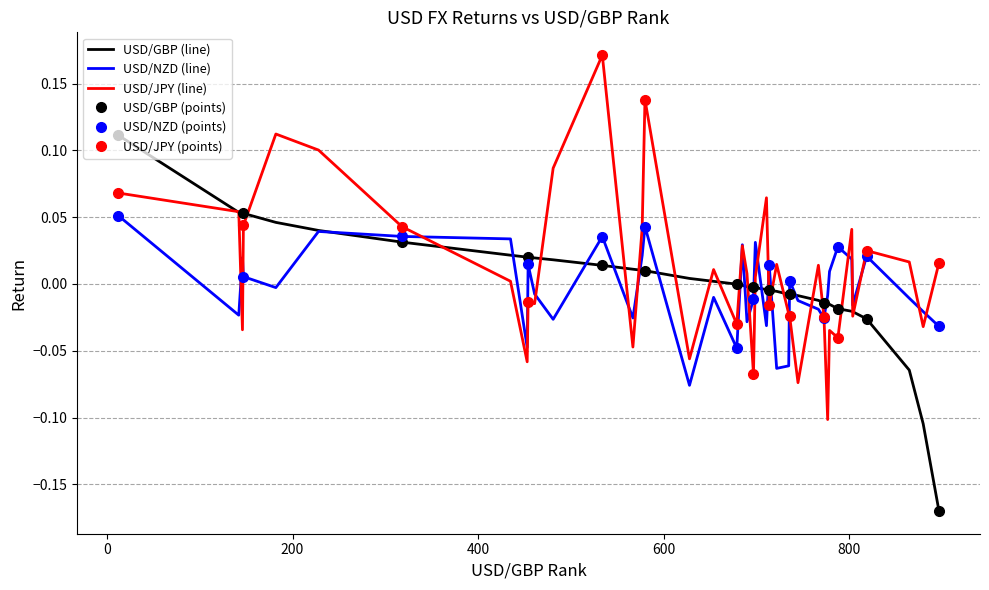

At how many categories does at least one series exceed 0?

32